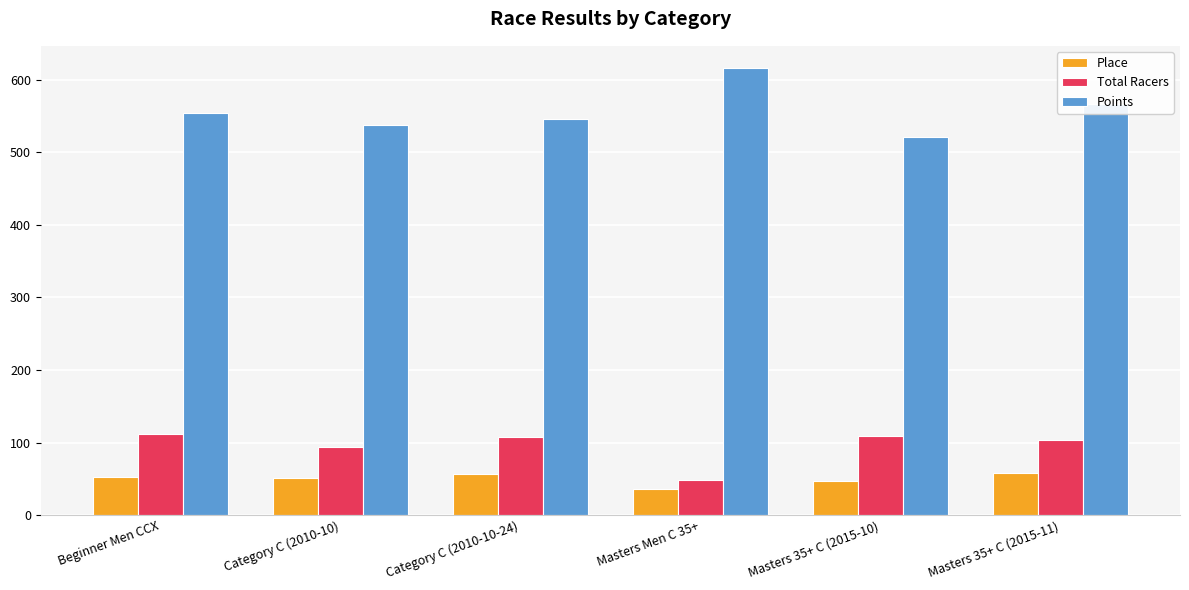

What is the approximate value of Total Racers at Masters 35+ C (2015-11)?

103.0